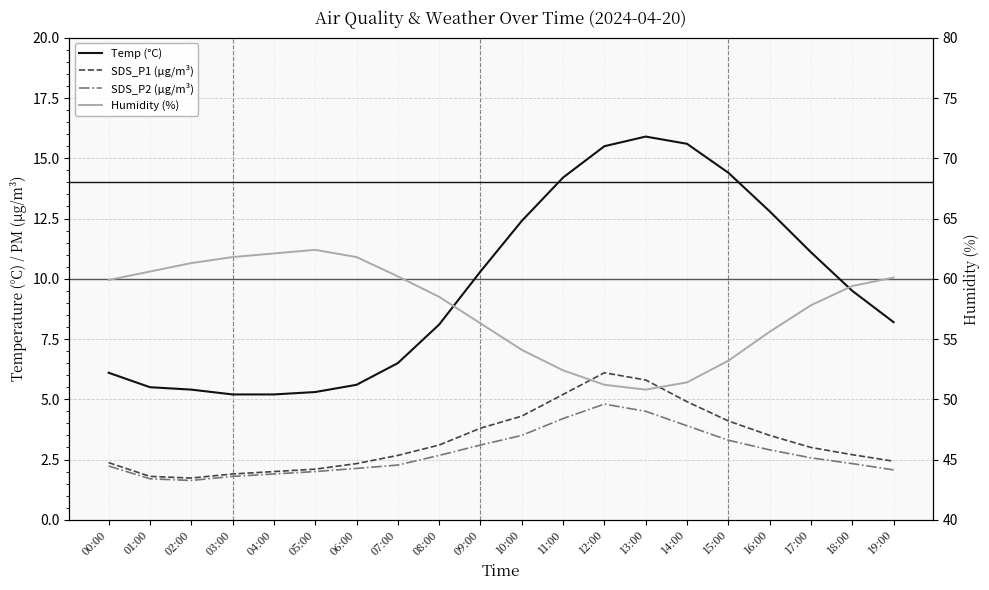

List the labels in order of Temp (°C) value, smallest first.

03:00, 04:00, 05:00, 02:00, 01:00, 06:00, 00:00, 07:00, 08:00, 19:00, 18:00, 09:00, 17:00, 10:00, 16:00, 11:00, 15:00, 12:00, 14:00, 13:00